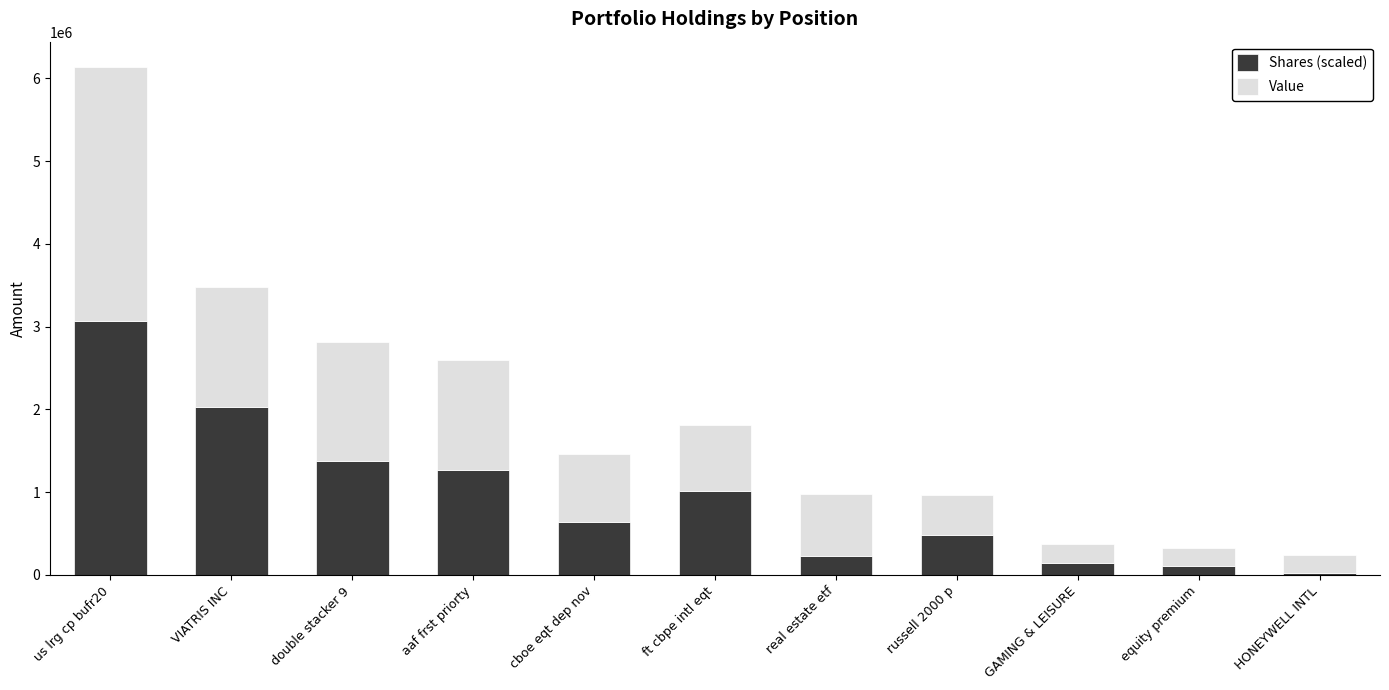

Reading left to right, what are the values for Shares (scaled)?

us lrg cp bufr20=3069000.0	VIATRIS INC=2025604.5	double stacker 9=1375399.2	aaf frst priorty=1271610.7	cboe eqt dep nov=639886.2	ft cbpe intl eqt=1020989.9	real estate etf=230060.6	russell 2000 p=485490.1	GAMING & LEISURE=141971.7	equity premium=103970.5	HONEYWELL INTL=26018.6